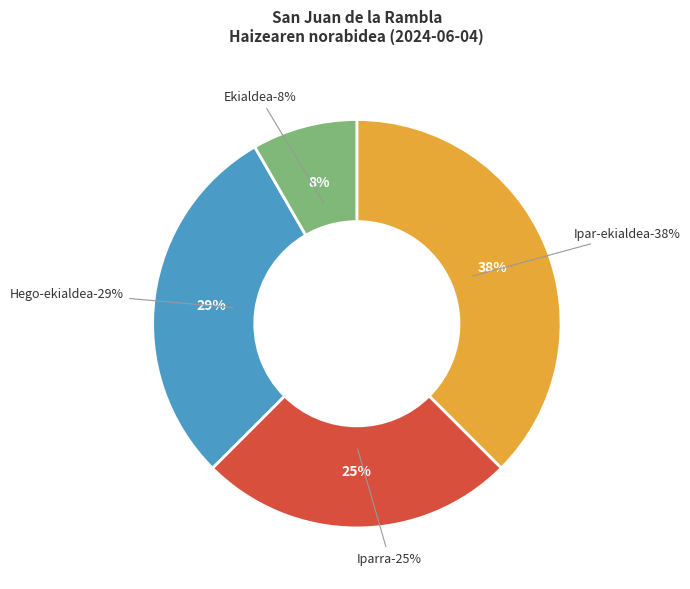

Which category has the biggest portion of the pie?

Ipar-ekialdea